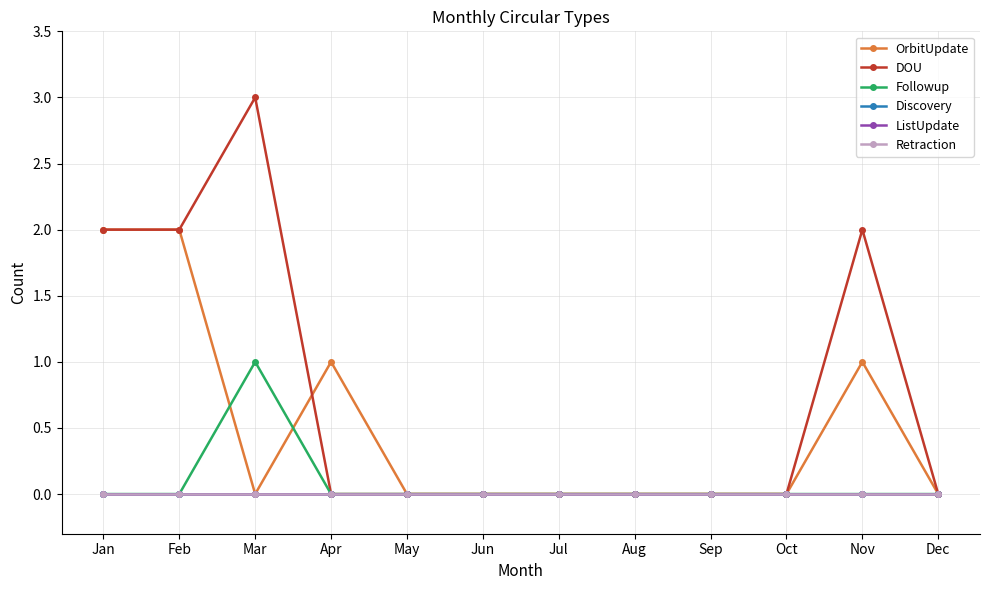

What is the maximum value shown in the chart?

3